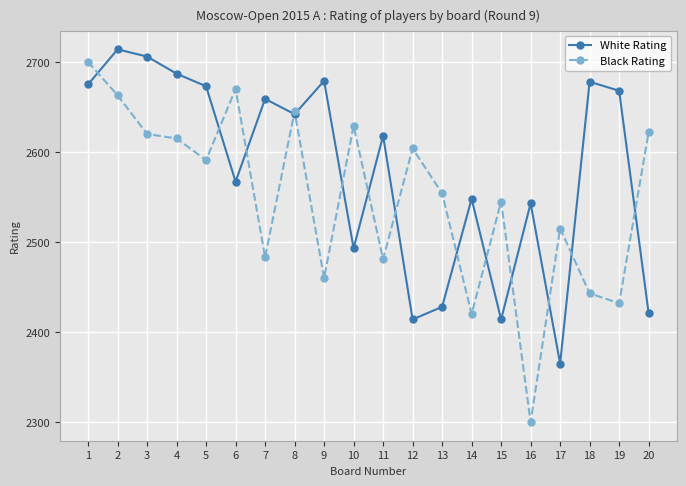

Between 12 and 16, which series saw the biggest shift?

Black Rating